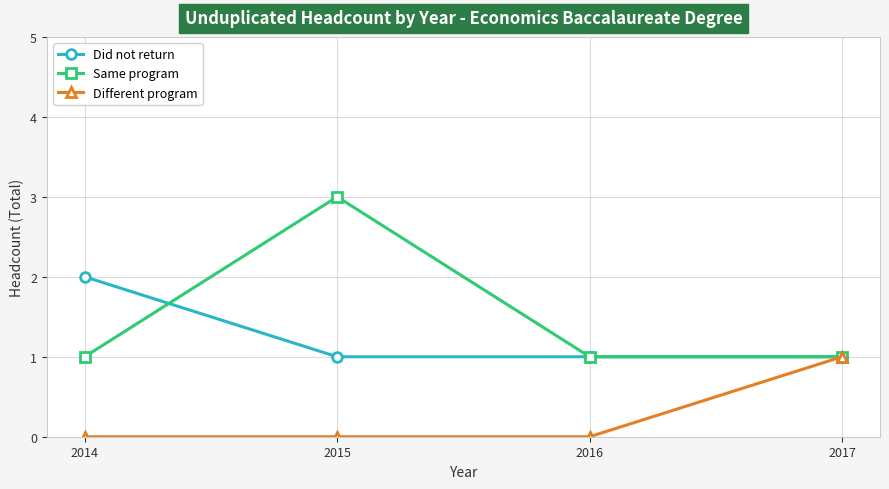

Does the chart display data point markers on the line(s)?

Yes